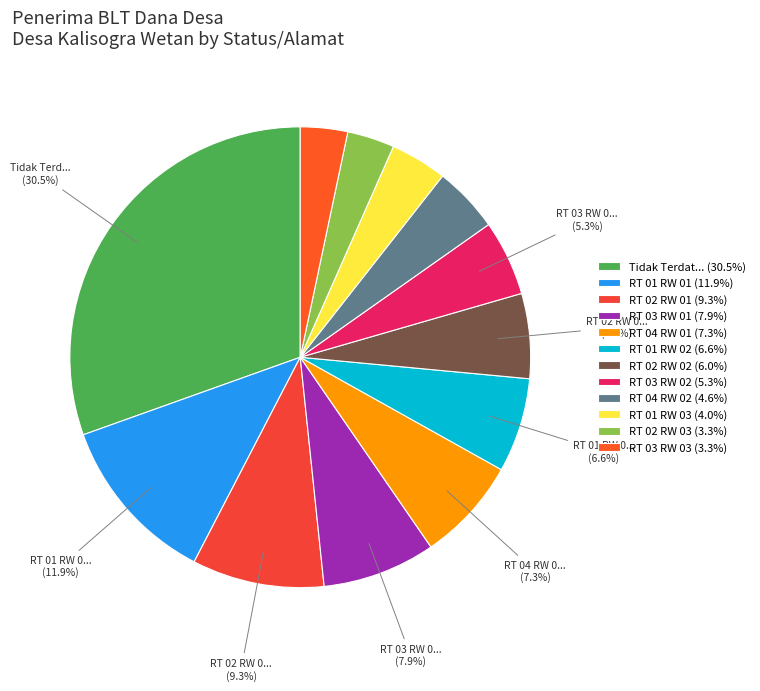

How many slices are in this pie chart?

12